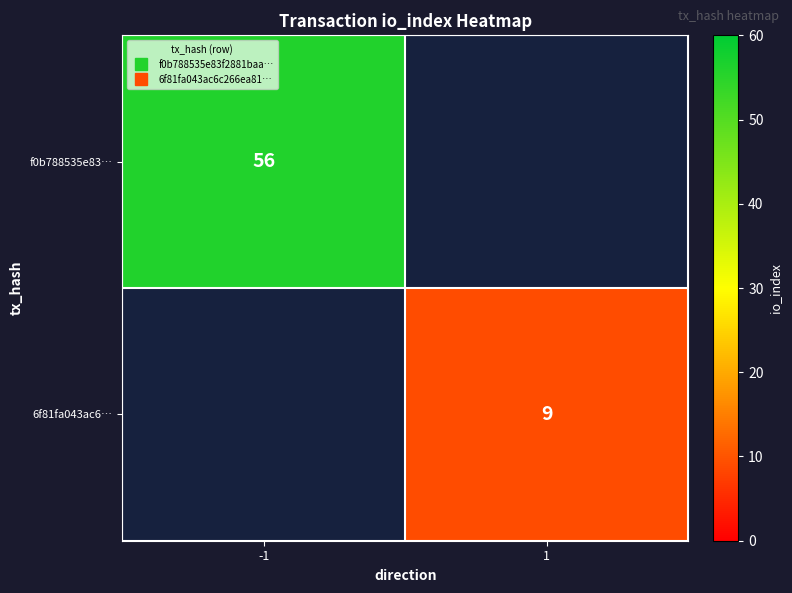

List the labels in order of 6f81fa043ac6… value, smallest first.

-1, 1